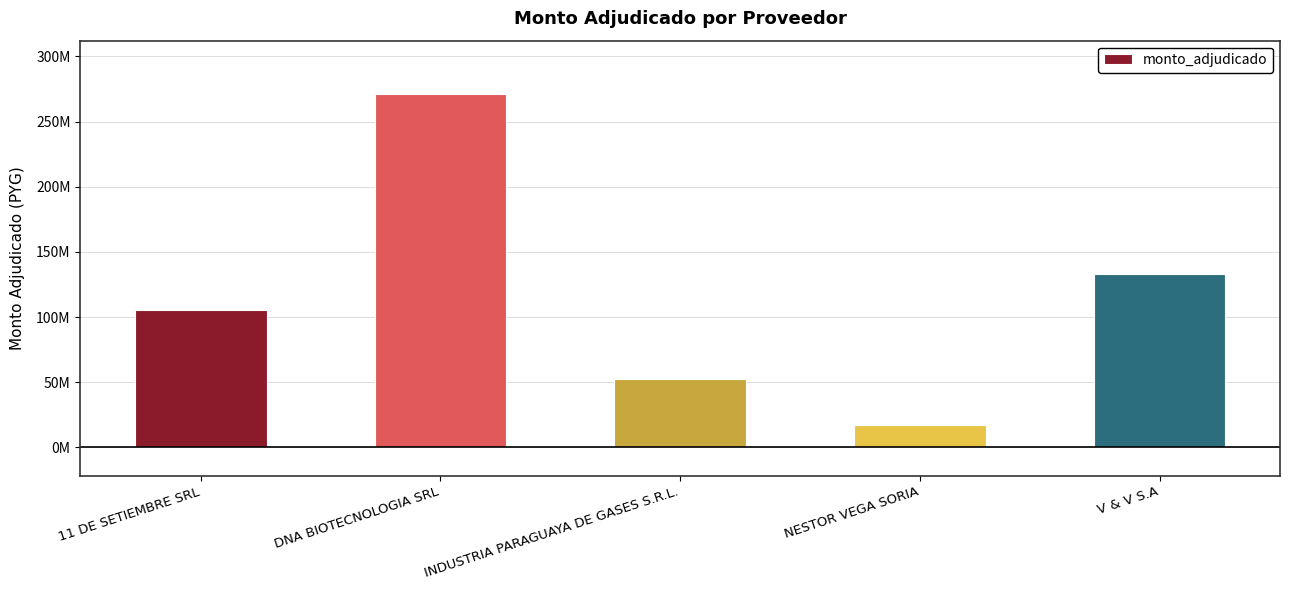

Are the bars horizontal?

No